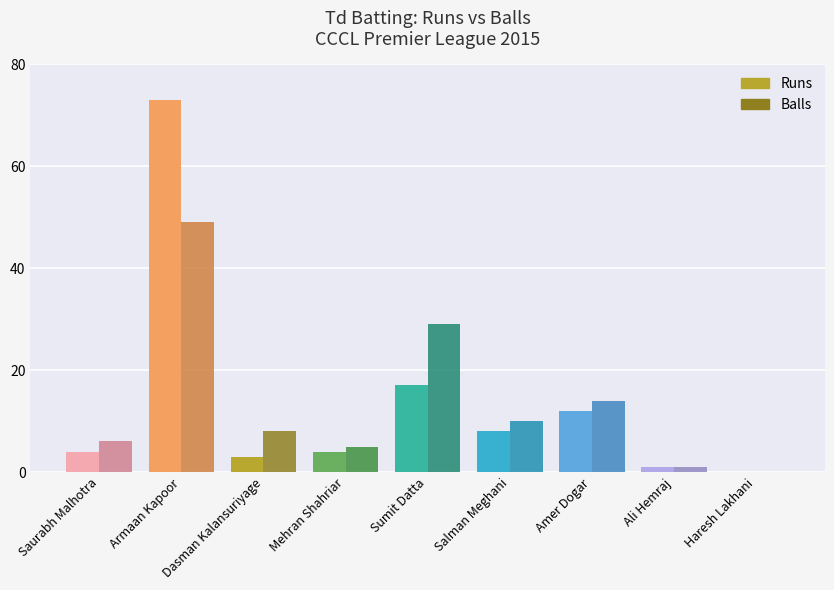

True or false: Runs has a value of 73 at Armaan Kapoor.

True